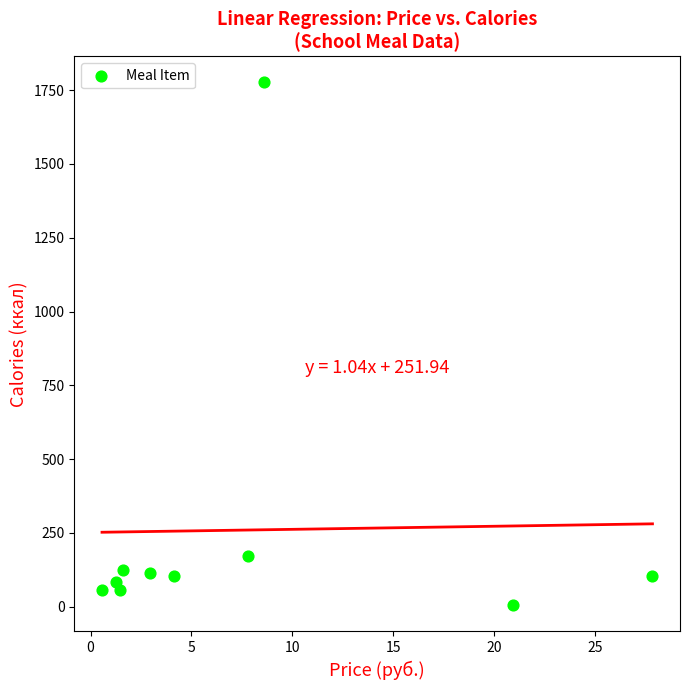

What Y value in the scatter plot is closest to 890?

172